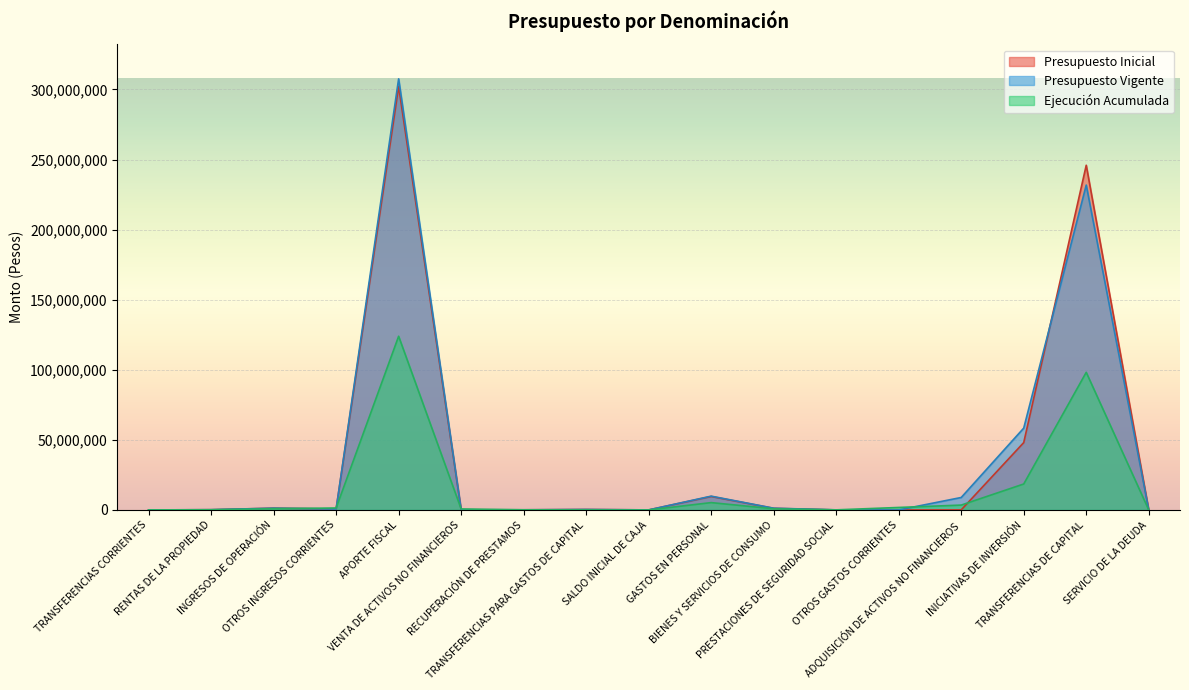

Where is the first local maximum for Presupuesto Inicial?

INGRESOS DE OPERACIÓN